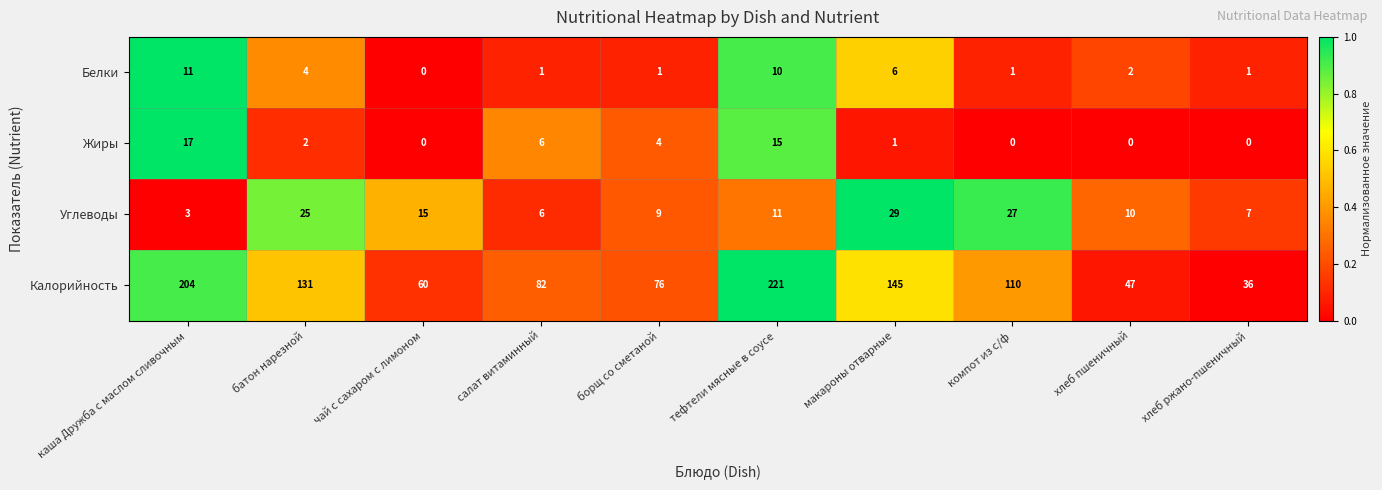

How many series are shown in this chart?

4